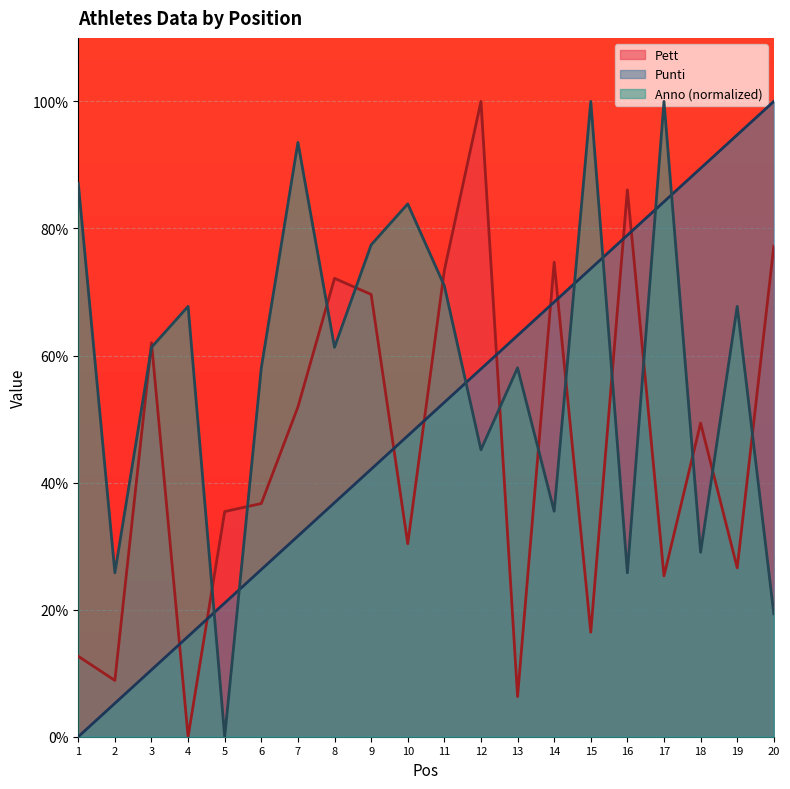

At which label does Anno reach its peak?

15